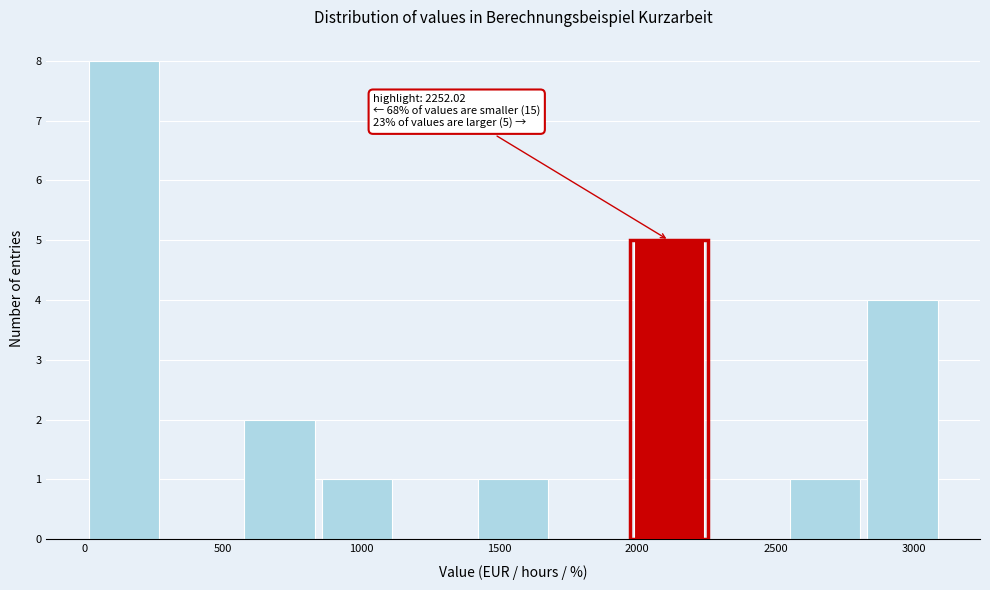

Over which range of the x-axis is the bar tallest?

0 to 300